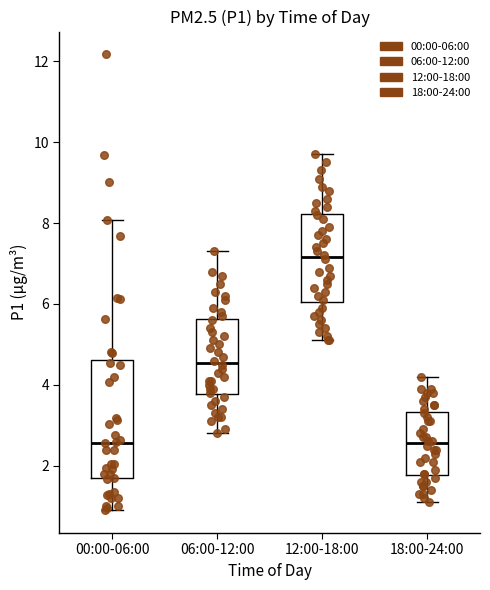

Which box is the tallest, from its lower edge to its upper edge?

00:00-06:00